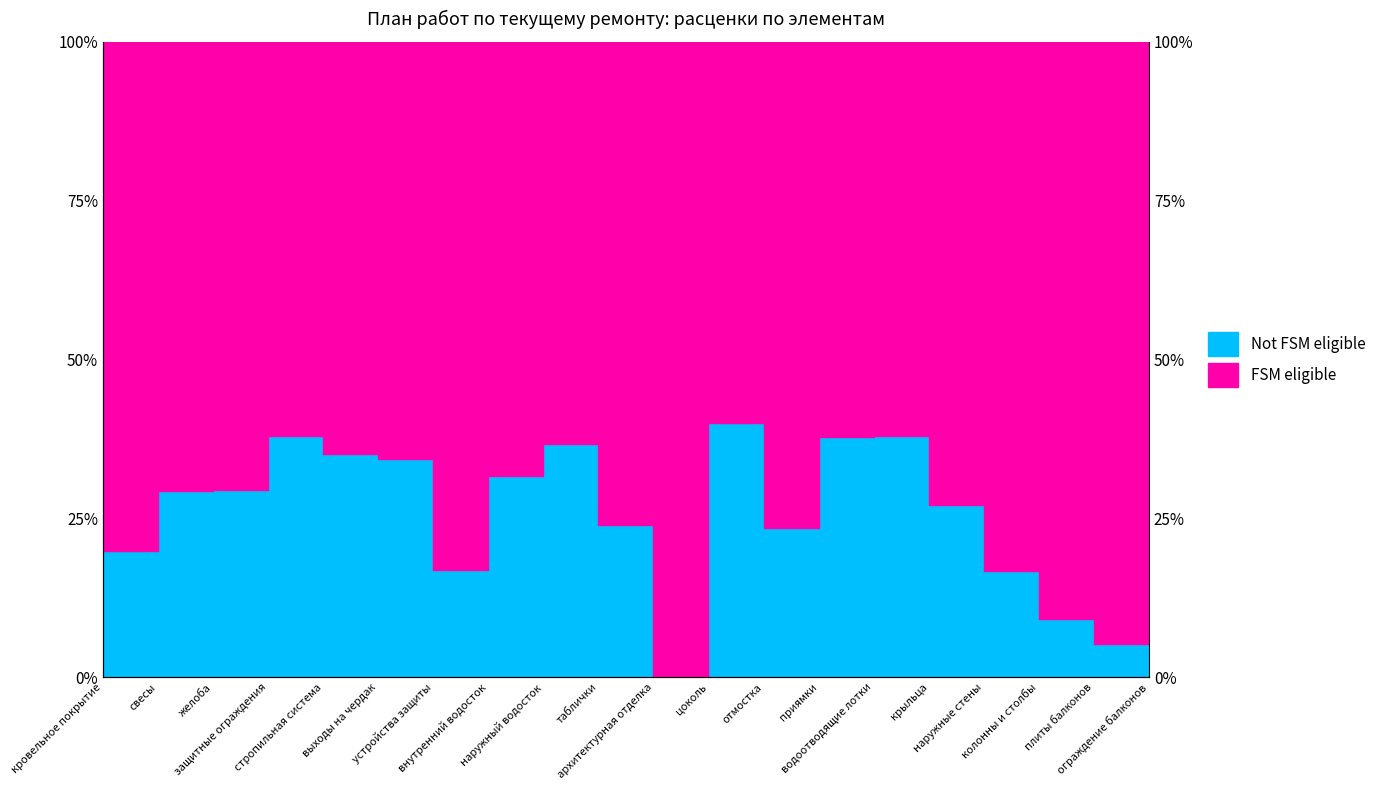

How many values are below 29?

10